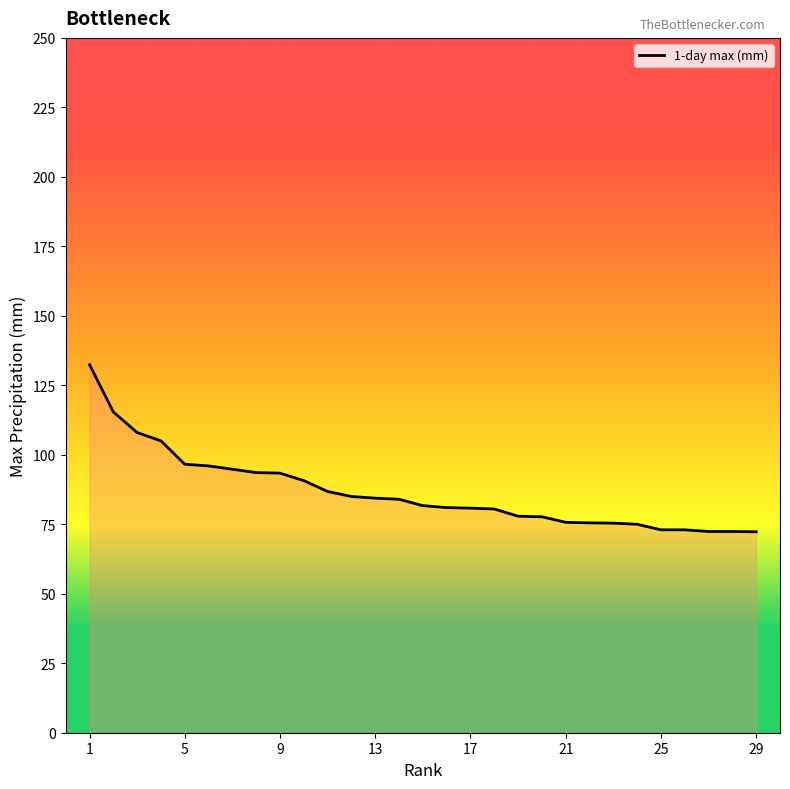

What is the smallest value displayed?

72.3